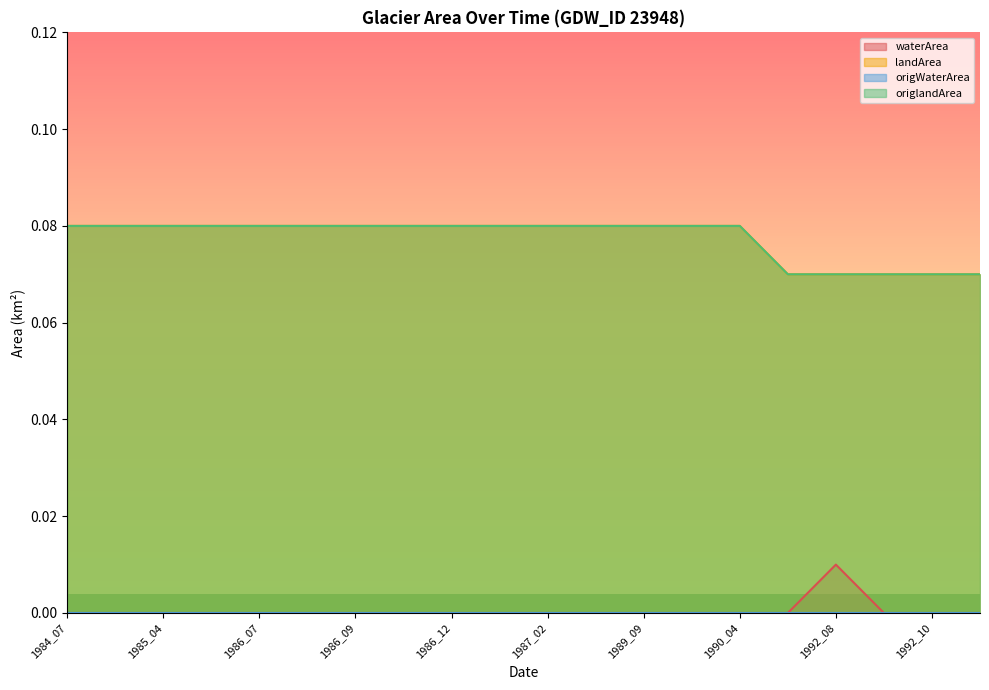

True or false: origlandArea and landArea cross at least once.

False